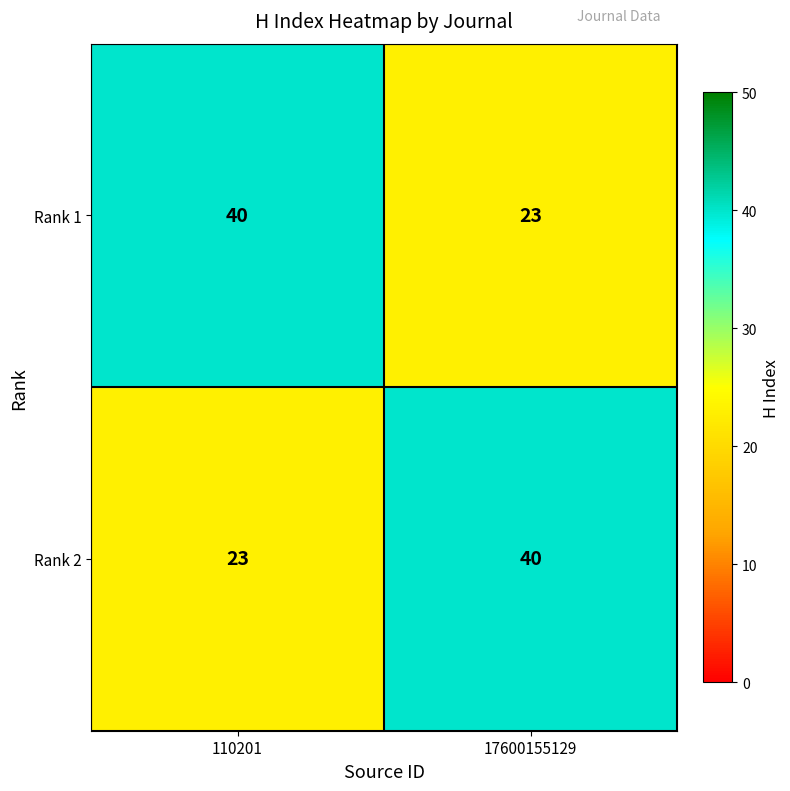

What is the smallest value displayed?

23